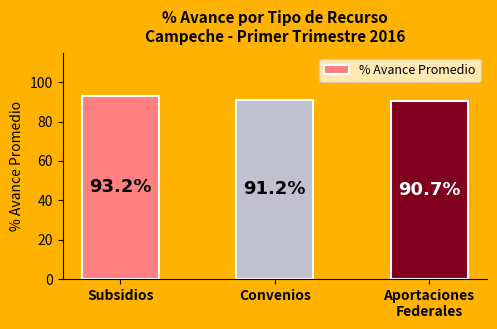

Reading right to left, what are all the values shown in this chart?

90.7	91.2	93.2